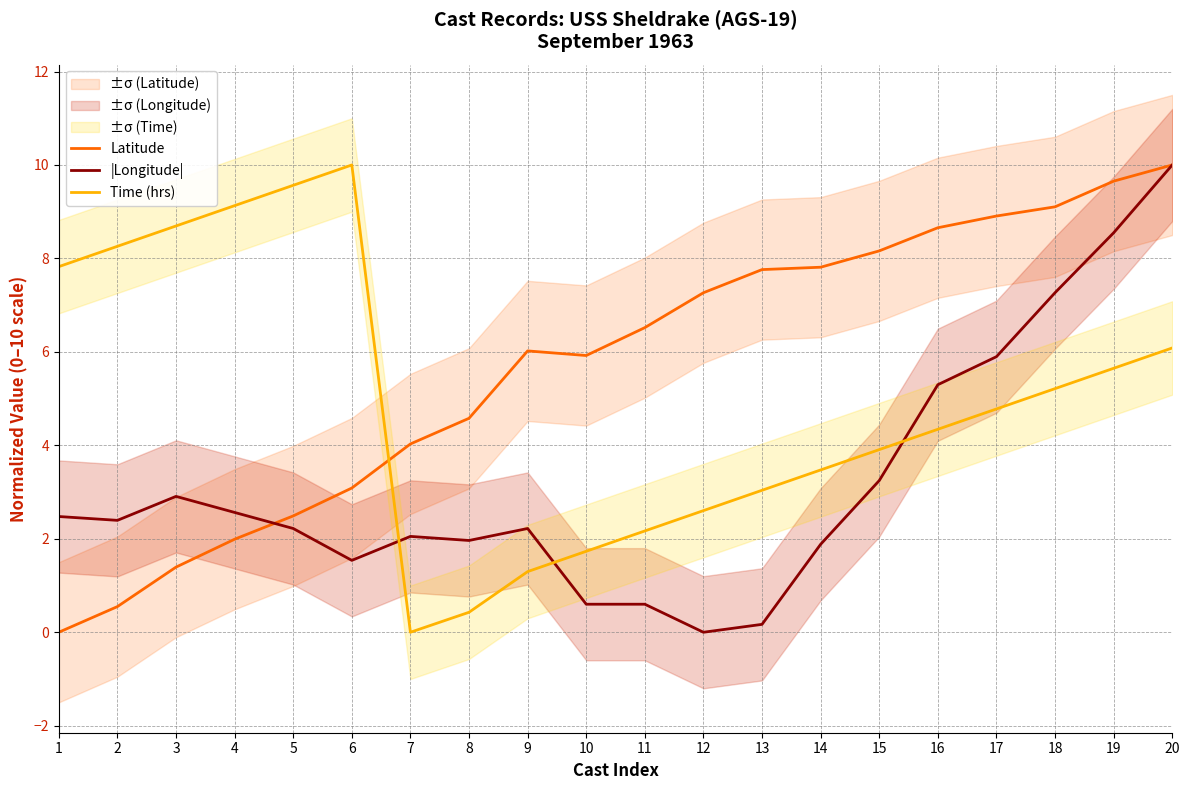

The Latitude series shows 8.2 at 15. True or false?

True